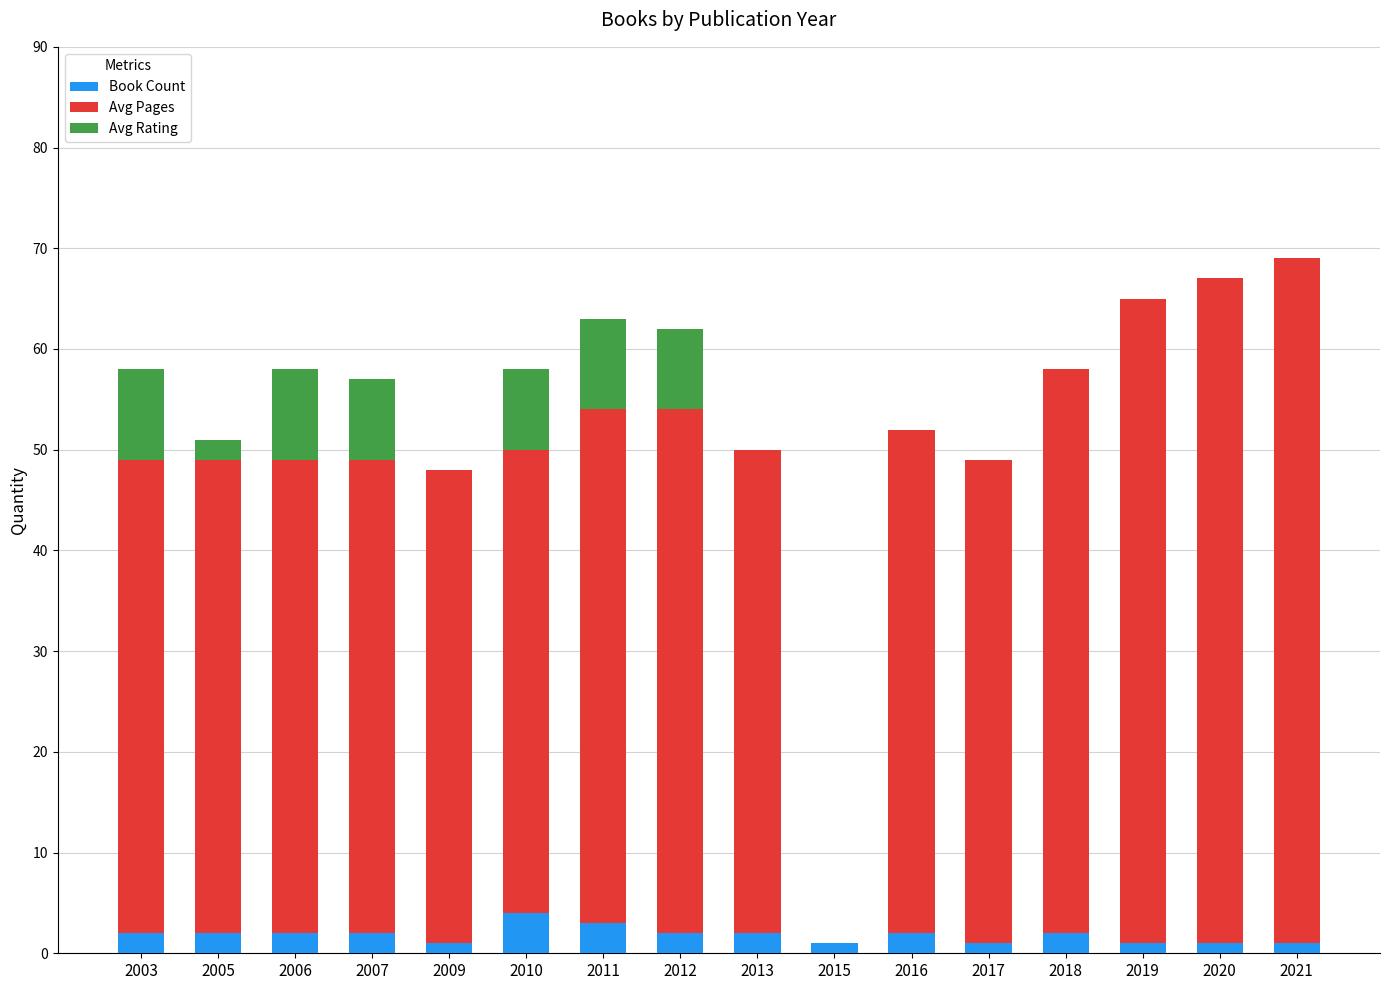

What is the total value across all series at 2006?

58